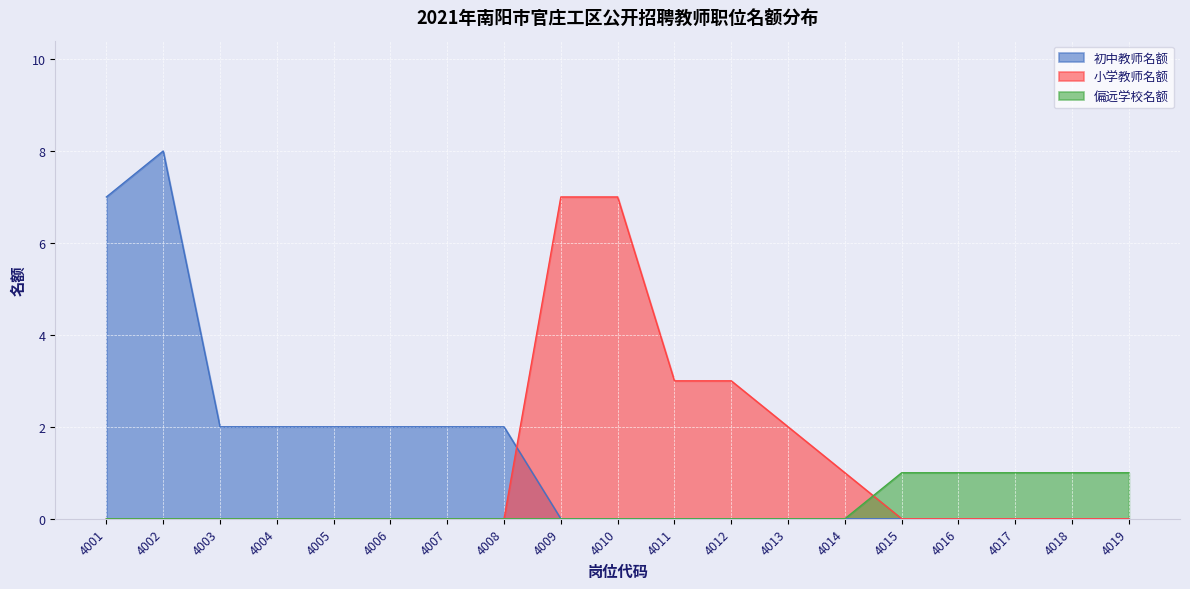

Reading right to left, extract all data points from this chart.

初中教师名额: 4019=0	4018=0	4017=0	4016=0	4015=0	4014=0	4013=0	4012=0	4011=0	4010=0	4009=0	4008=2	4007=2	4006=2	4005=2	4004=2	4003=2	4002=8	4001=7
小学教师名额: 4019=0	4018=0	4017=0	4016=0	4015=0	4014=1	4013=2	4012=3	4011=3	4010=7	4009=7	4008=0	4007=0	4006=0	4005=0	4004=0	4003=0	4002=0	4001=0
偏远学校名额: 4019=1	4018=1	4017=1	4016=1	4015=1	4014=0	4013=0	4012=0	4011=0	4010=0	4009=0	4008=0	4007=0	4006=0	4005=0	4004=0	4003=0	4002=0	4001=0